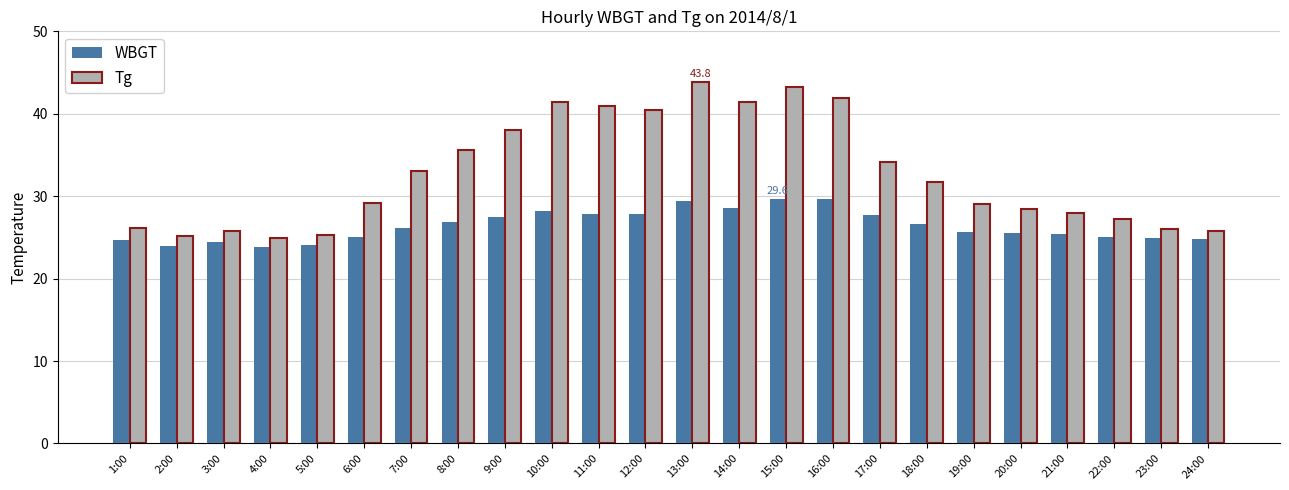

What is the lowest value of the Tg series?

24.9